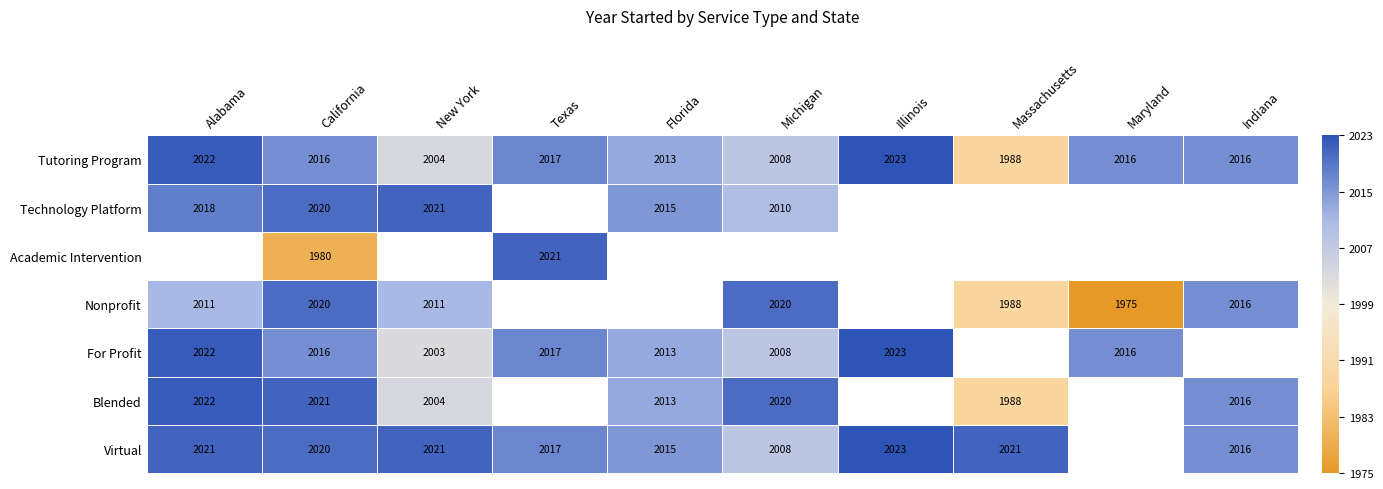

Which category has the lowest value in the Tutoring Program series?

Massachusetts